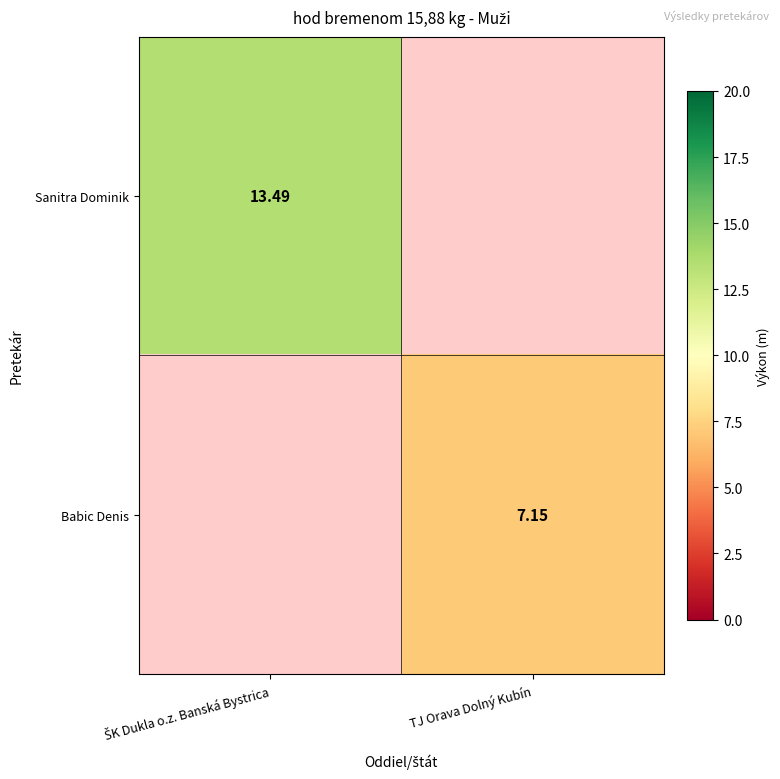

Rank the categories by Sanitra Dominik value from lowest to highest.

ŠK Dukla o.z. Banská Bystrica, TJ Orava Dolný Kubín